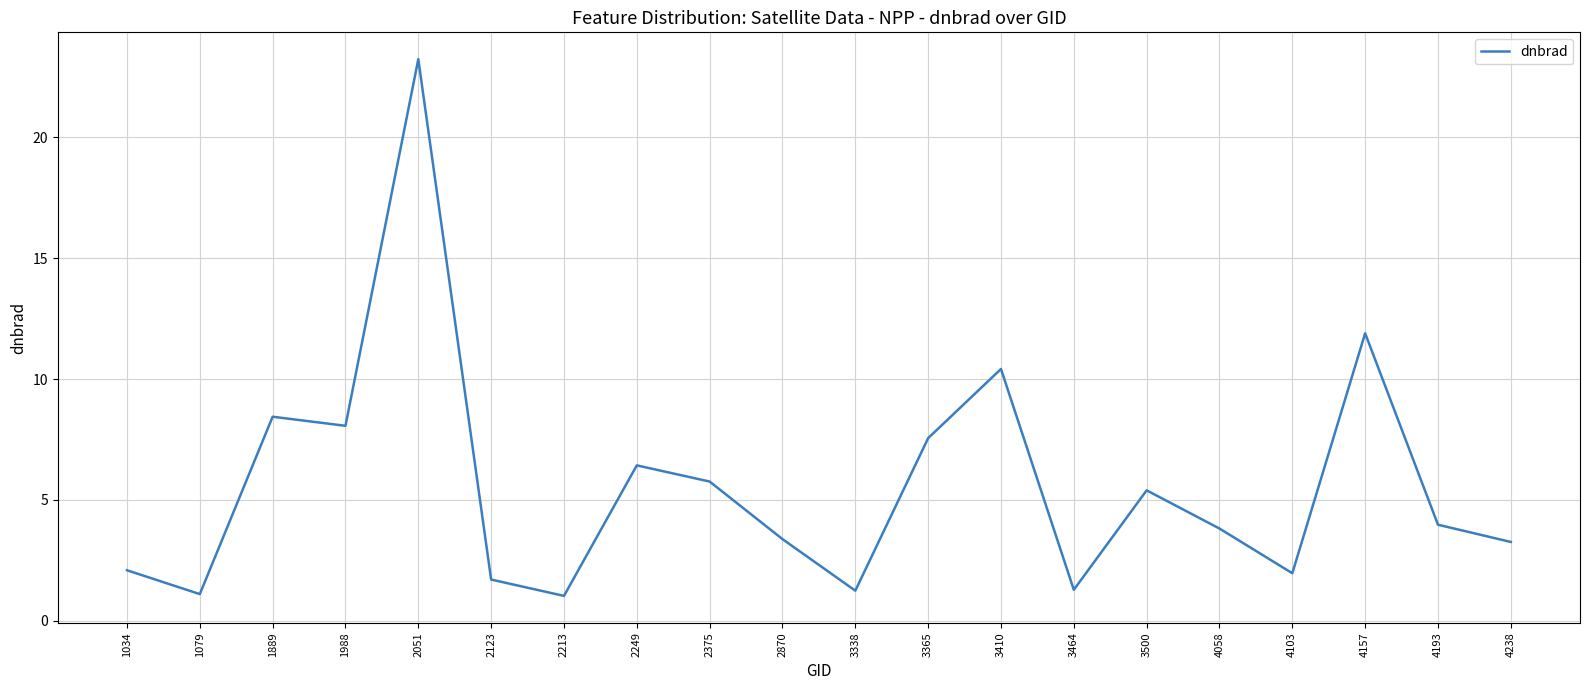

What is the ratio of the value at 3410 to the value at 1079?

9.5